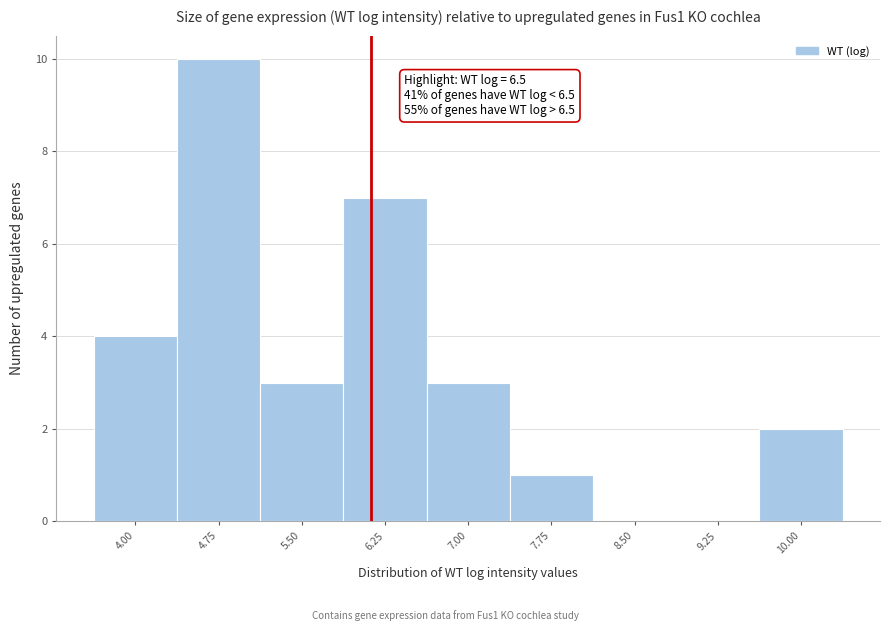

Reading right to left, what are all the values shown in this chart?

10.00=2	9.25=0	8.50=0	7.75=1	7.00=3	6.25=7	5.50=3	4.75=10	4.00=4